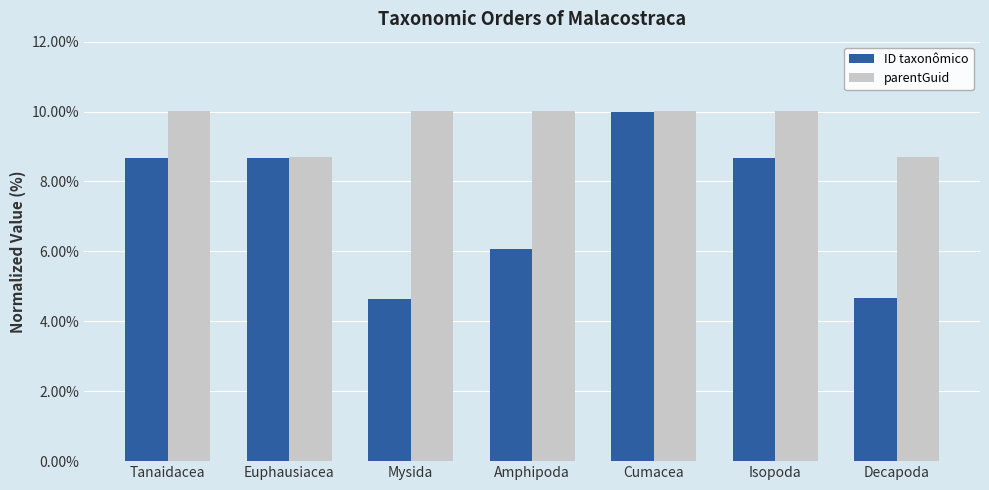

At which category is the sum across all series the highest?

Cumacea